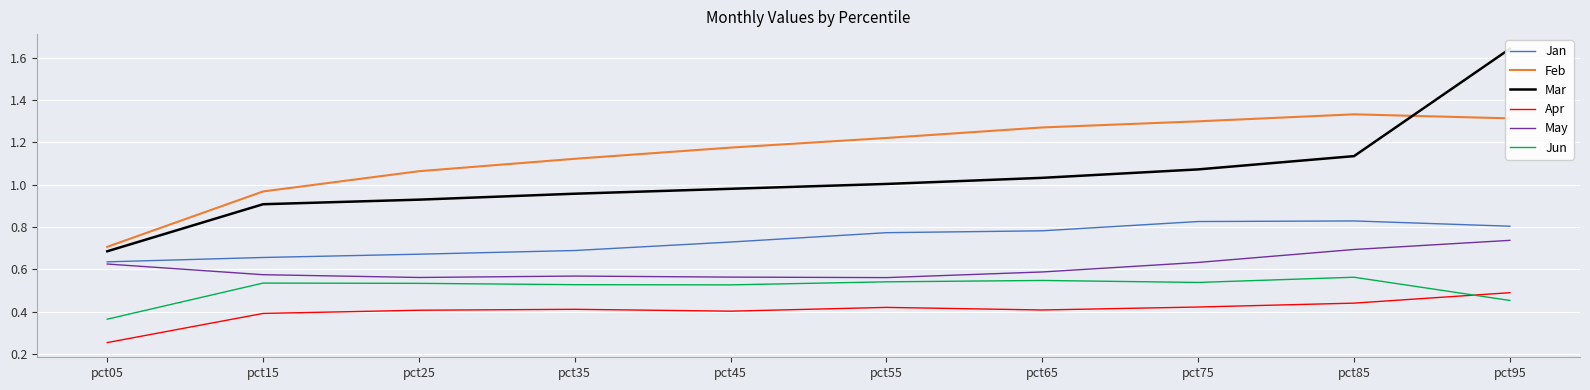

Reading left to right, list all the values displayed in this chart.

Jan: 0.6	0.7	0.7	0.7	0.7	0.8	0.8	0.8	0.8	0.8
Feb: 0.7	1.0	1.1	1.1	1.2	1.2	1.3	1.3	1.3	1.3
Mar: 0.7	0.9	0.9	1.0	1.0	1.0	1.0	1.1	1.1	1.6
Apr: 0.3	0.4	0.4	0.4	0.4	0.4	0.4	0.4	0.4	0.5
May: 0.6	0.6	0.6	0.6	0.6	0.6	0.6	0.6	0.7	0.7
Jun: 0.4	0.5	0.5	0.5	0.5	0.5	0.5	0.5	0.6	0.5